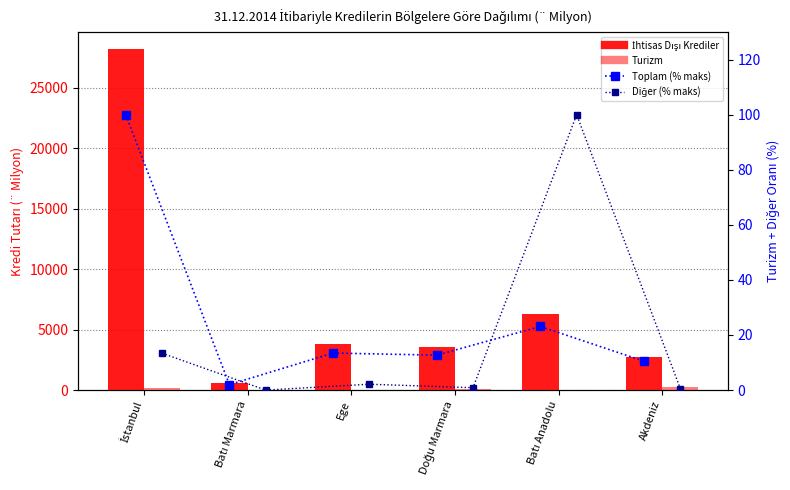

Which has a higher value, Akdeniz or Batı Marmara?

Akdeniz